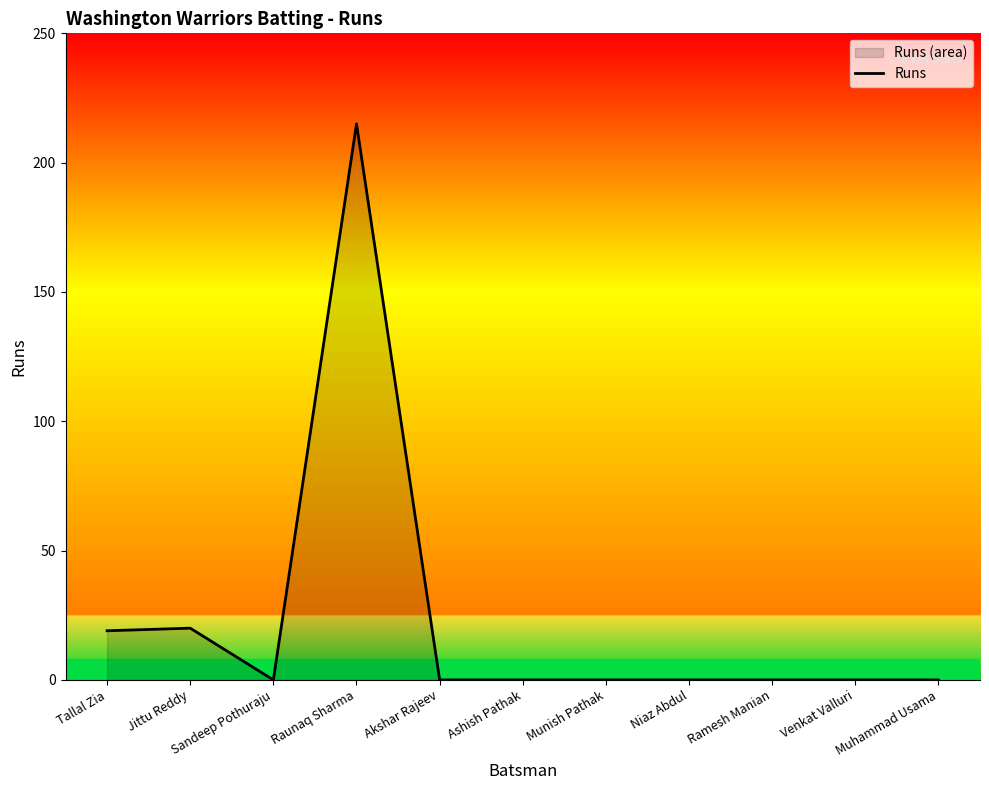

Rank the categories by value from lowest to highest.

Sandeep Pothuraju, Akshar Rajeev, Ashish Pathak, Munish Pathak, Niaz Abdul, Ramesh Manian, Venkat Valluri, Muhammad Usama, Tallal Zia, Jittu Reddy, Raunaq Sharma